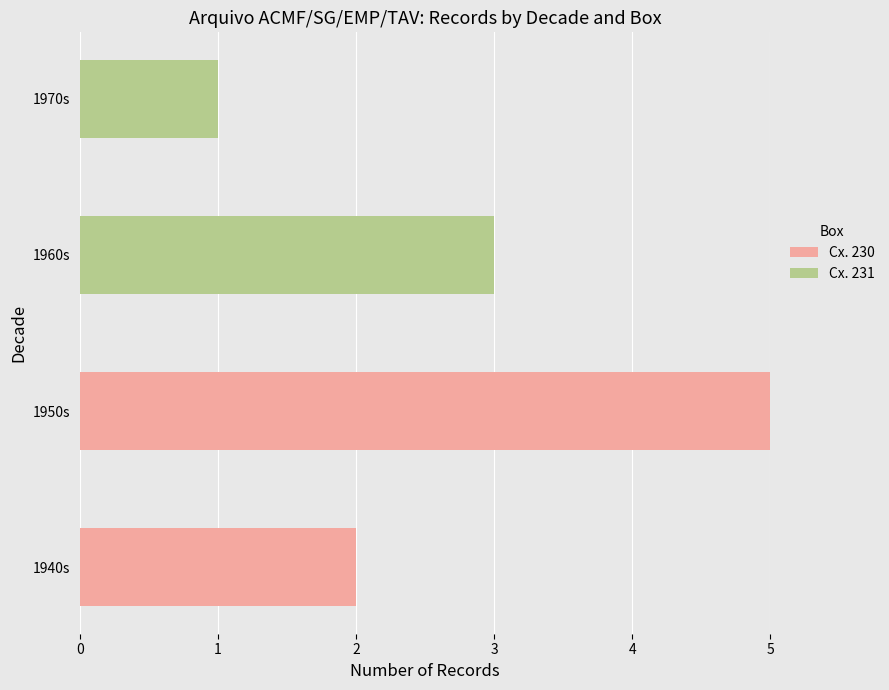

At which category is the sum across all series the highest?

1950s